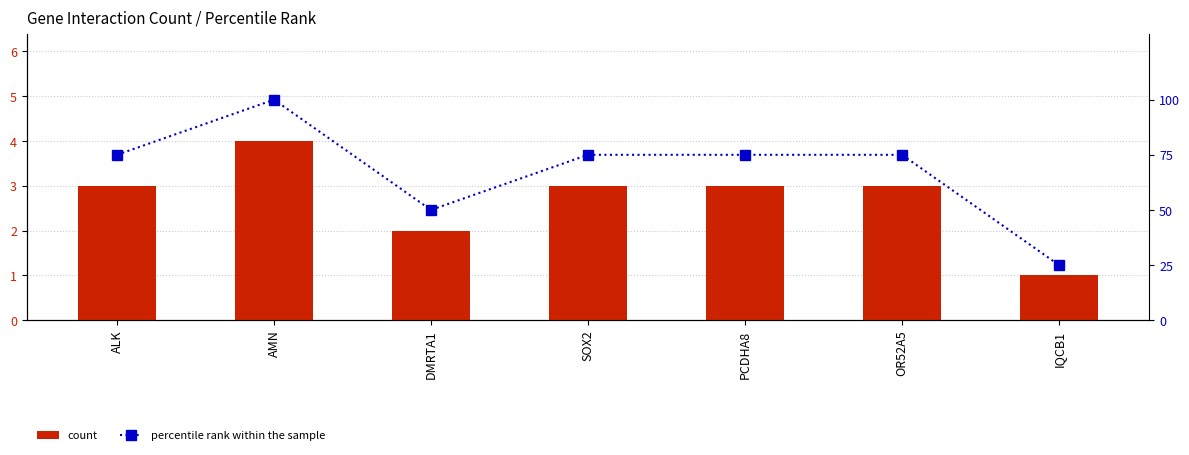

Rank the series by their maximum value, from highest to lowest.

percentile rank within the sample, count